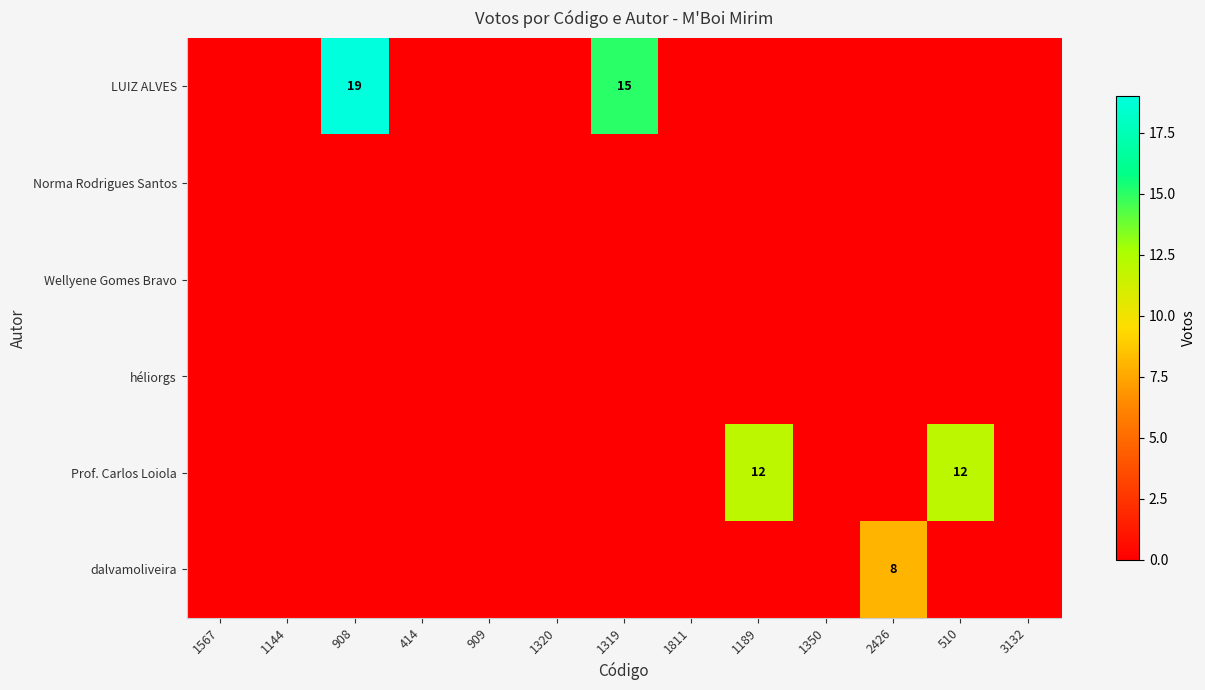

At which category is the sum across all series the highest?

908